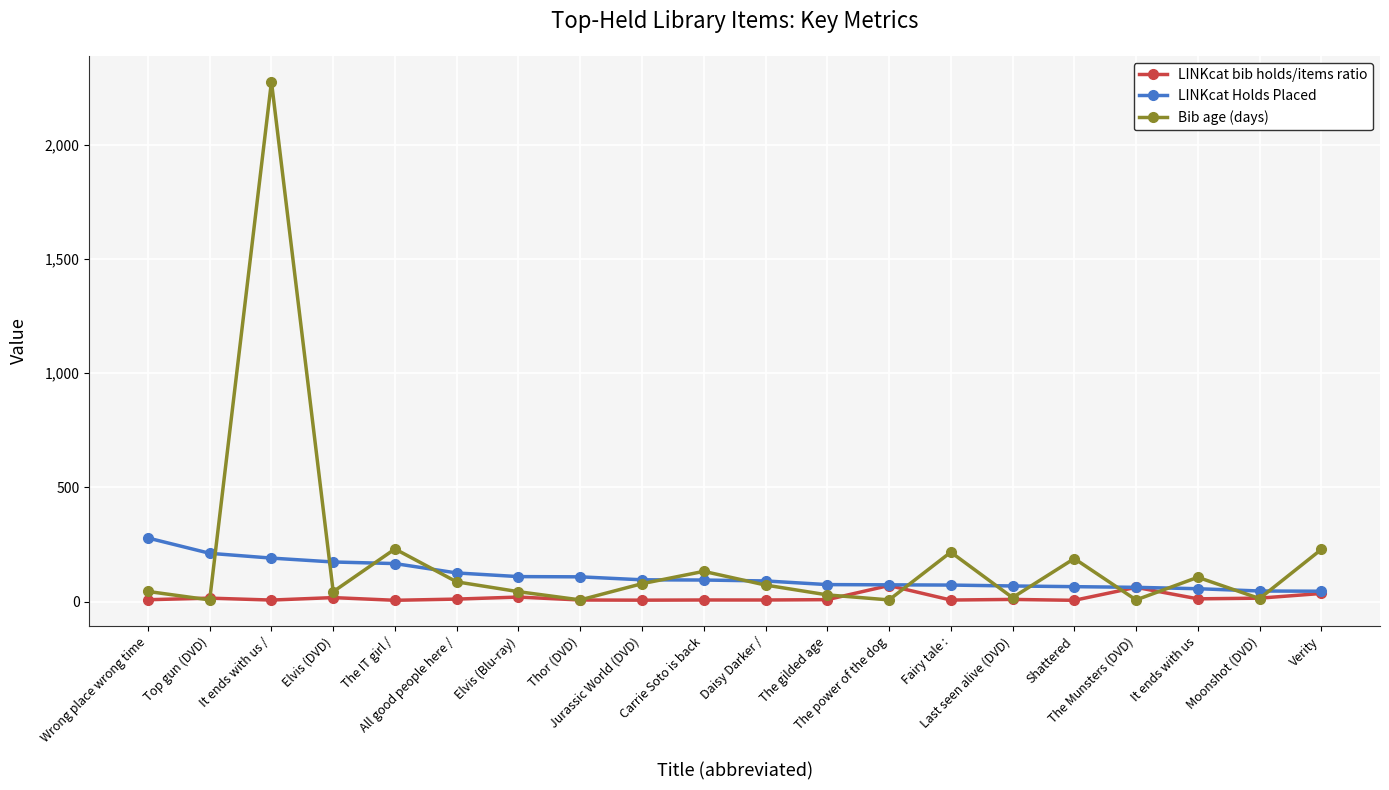

The value of Bib age (days) at Fairy tale : is 216.0. True or false?

True